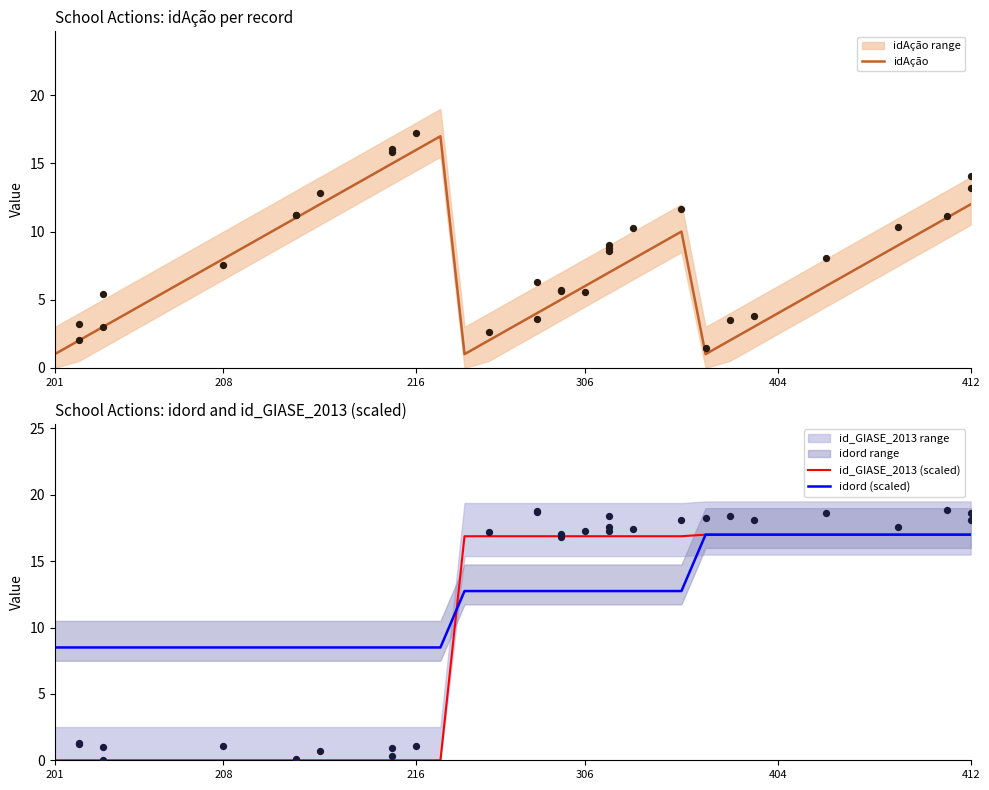

Is the value of idAção at 6 greater than the value of id_GIASE_2013 (scaled) at 9?

Yes